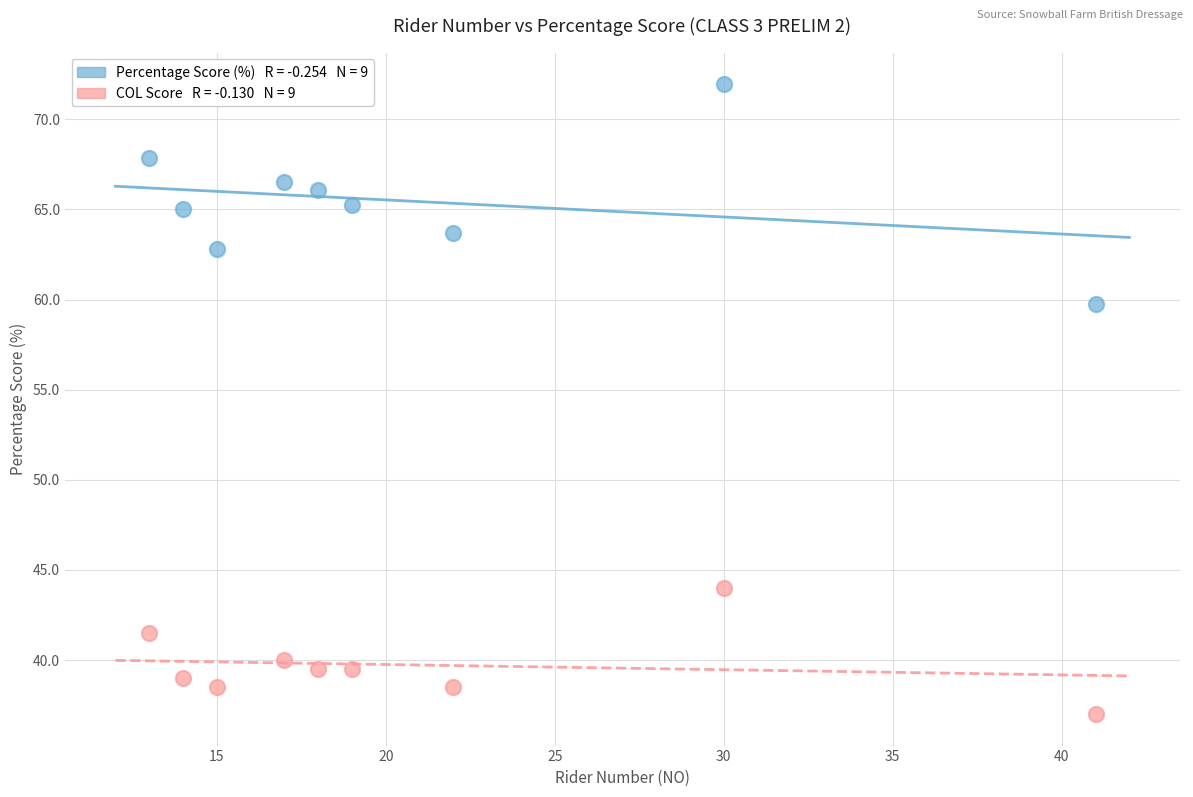

Across all data points, what is the range of Y values (max minus min)?

35.0